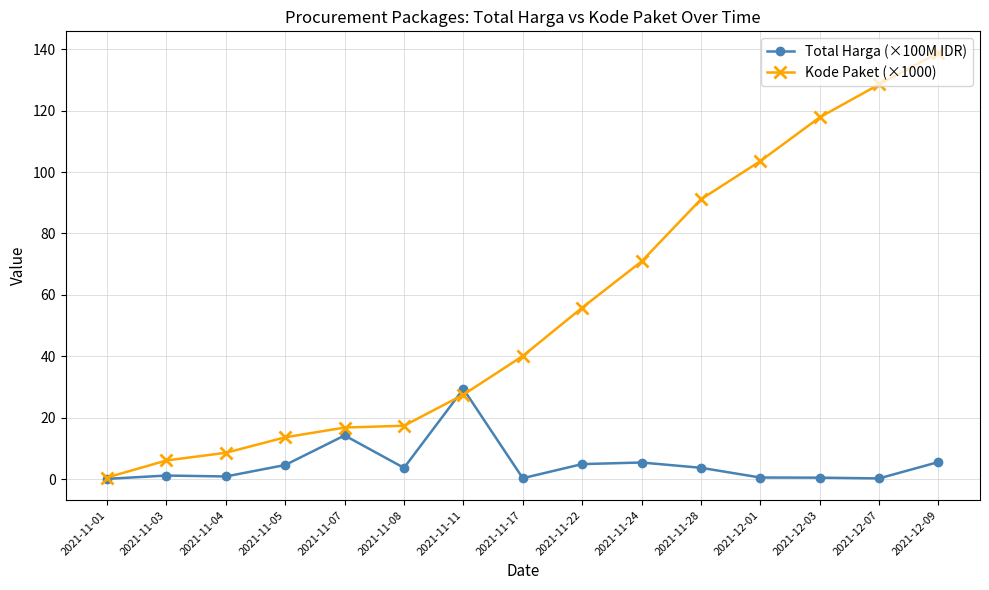

Does the chart display data point markers on the line(s)?

Yes